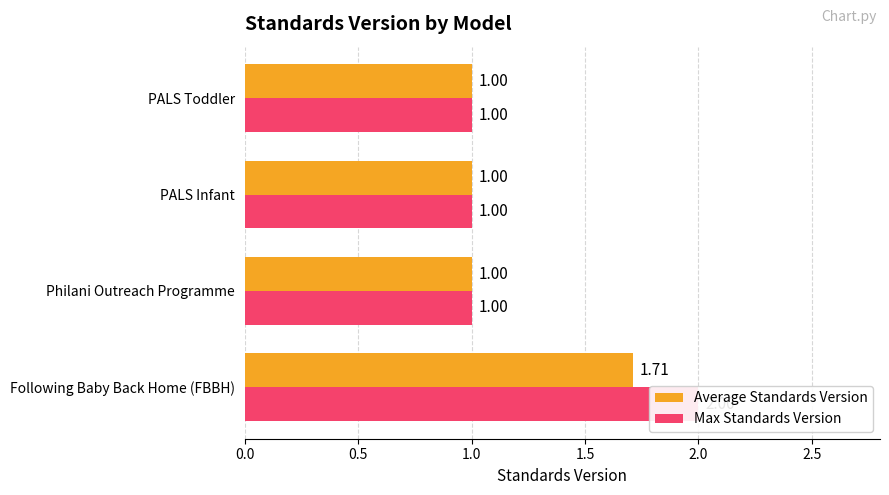

Does the chart contain any negative values?

No